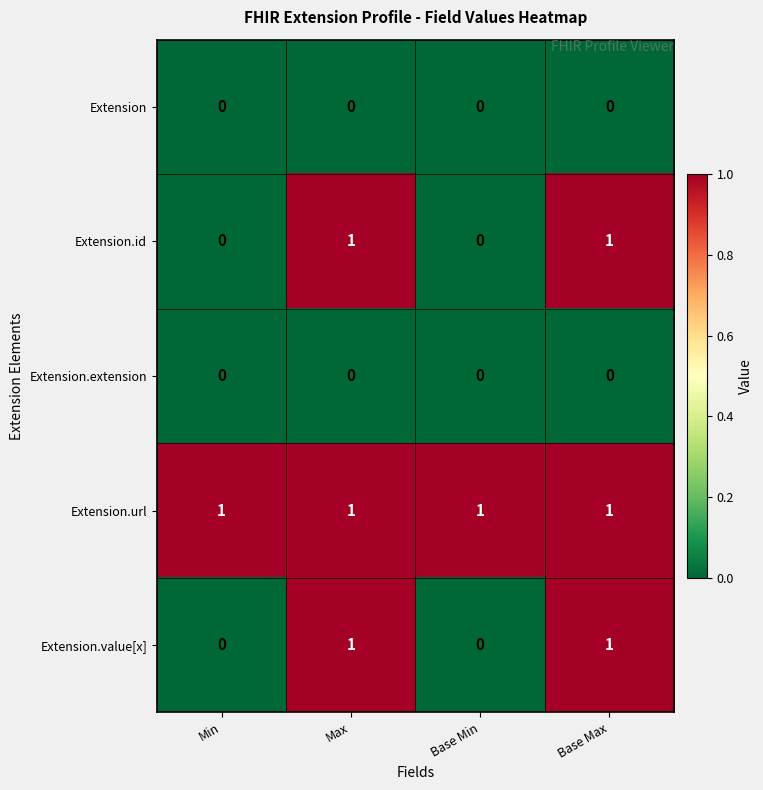

Reading left to right, list all the values displayed in this chart.

Extension: Min=0	Max=0	Base Min=0	Base Max=0
Extension.id: Min=0	Max=1	Base Min=0	Base Max=1
Extension.extension: Min=0	Max=0	Base Min=0	Base Max=0
Extension.url: Min=1	Max=1	Base Min=1	Base Max=1
Extension.value[x]: Min=0	Max=1	Base Min=0	Base Max=1